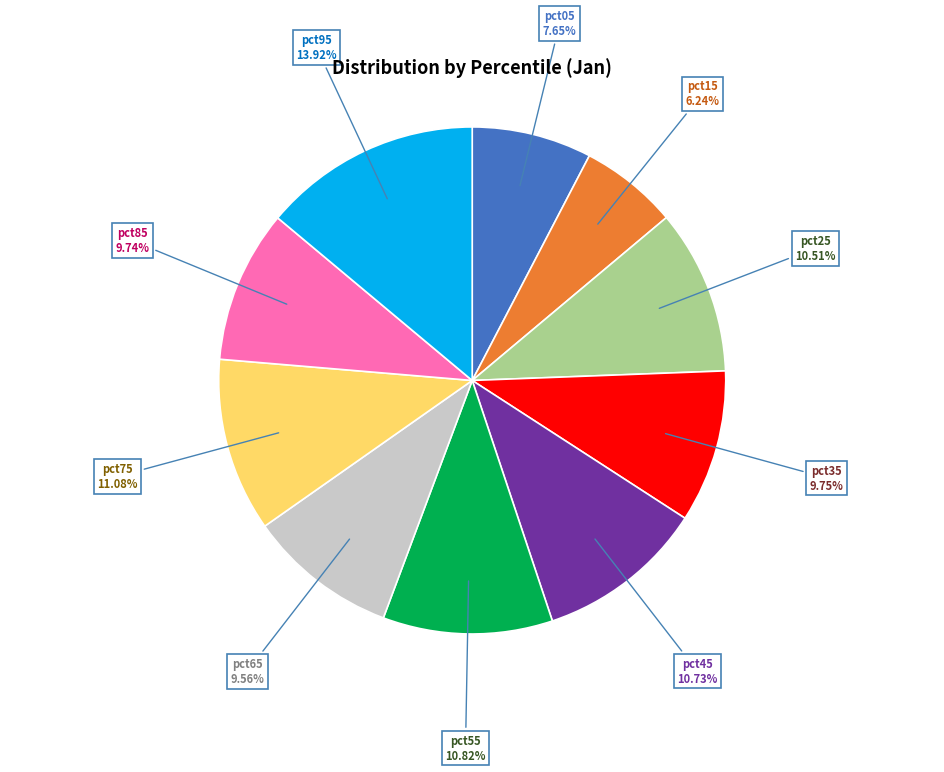

Is there any slice that represents more than half of the pie?

No